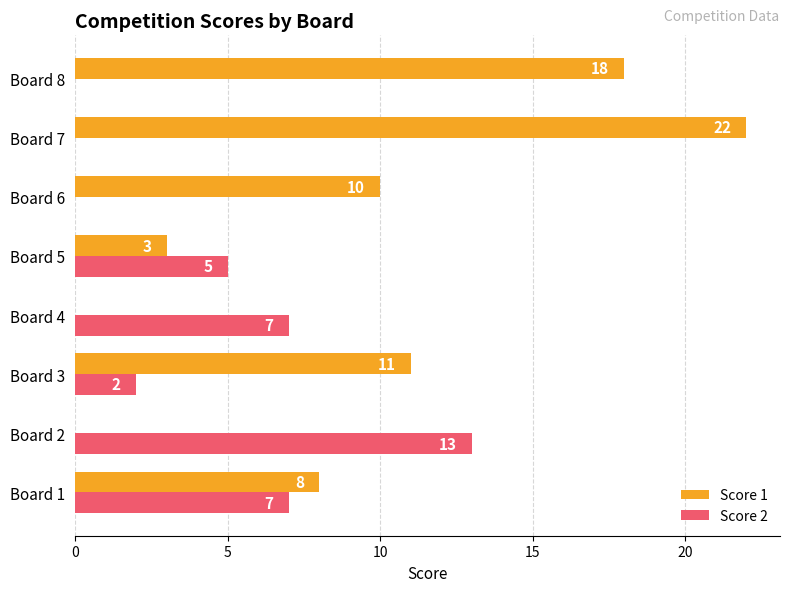

Count the Score 2 values in the range 0 to 7.

7